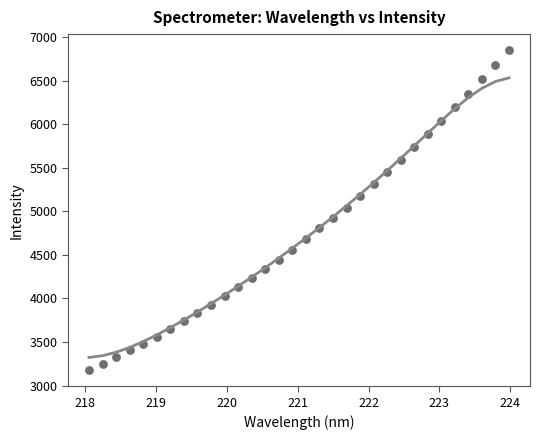

What is the range of X values (max minus min)?

5.9